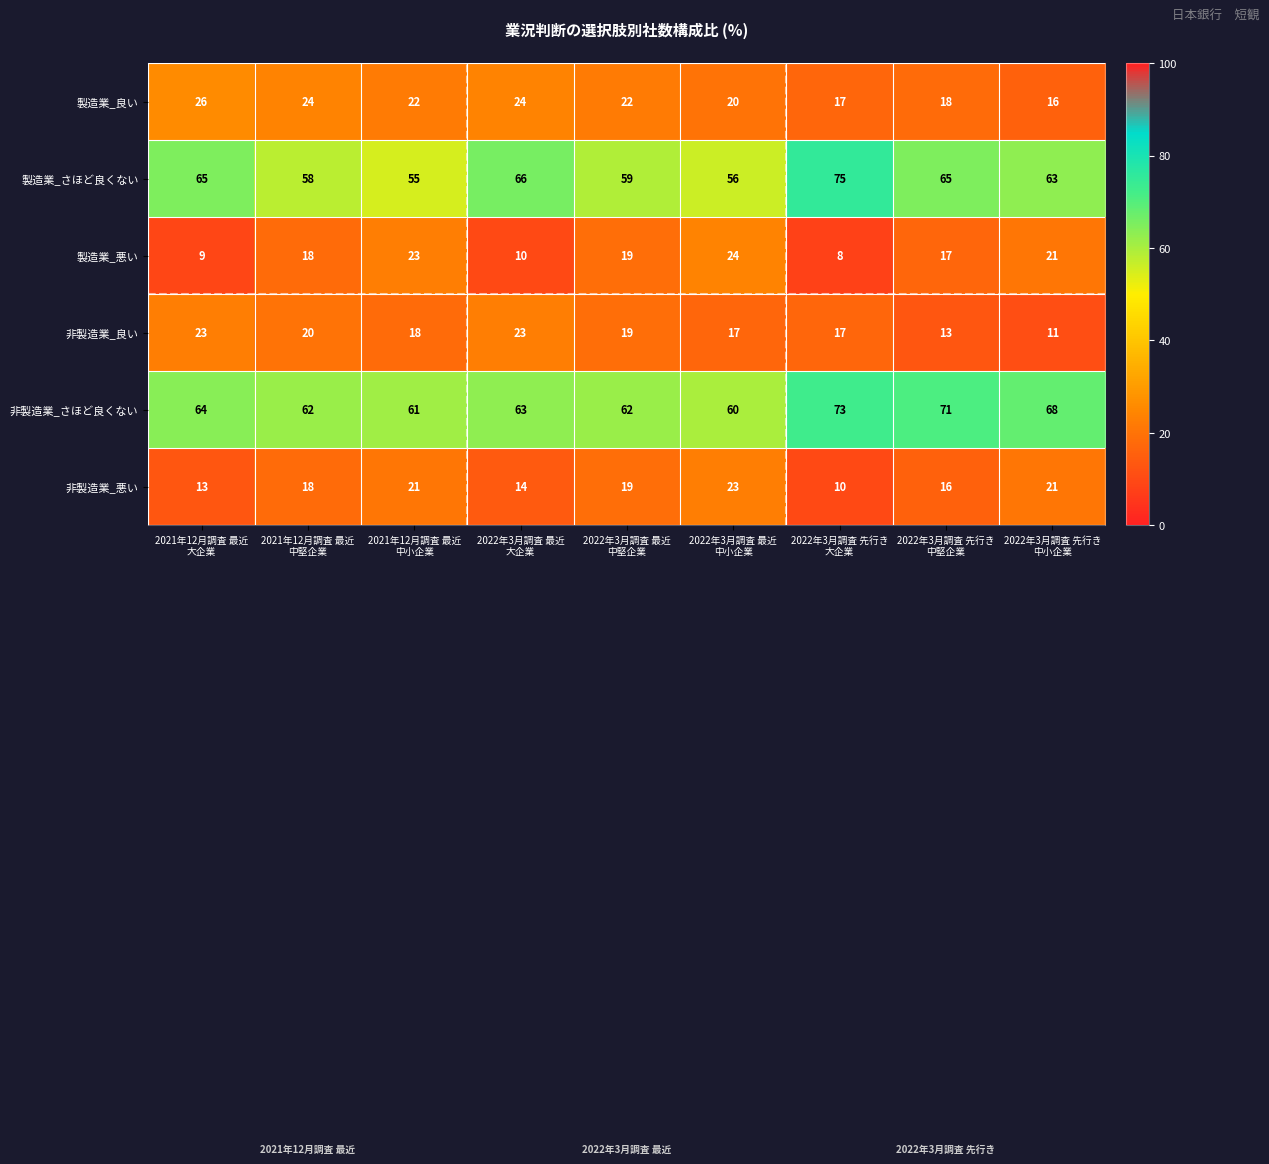

How many data points in 非製造業_良い are less than 18?

4